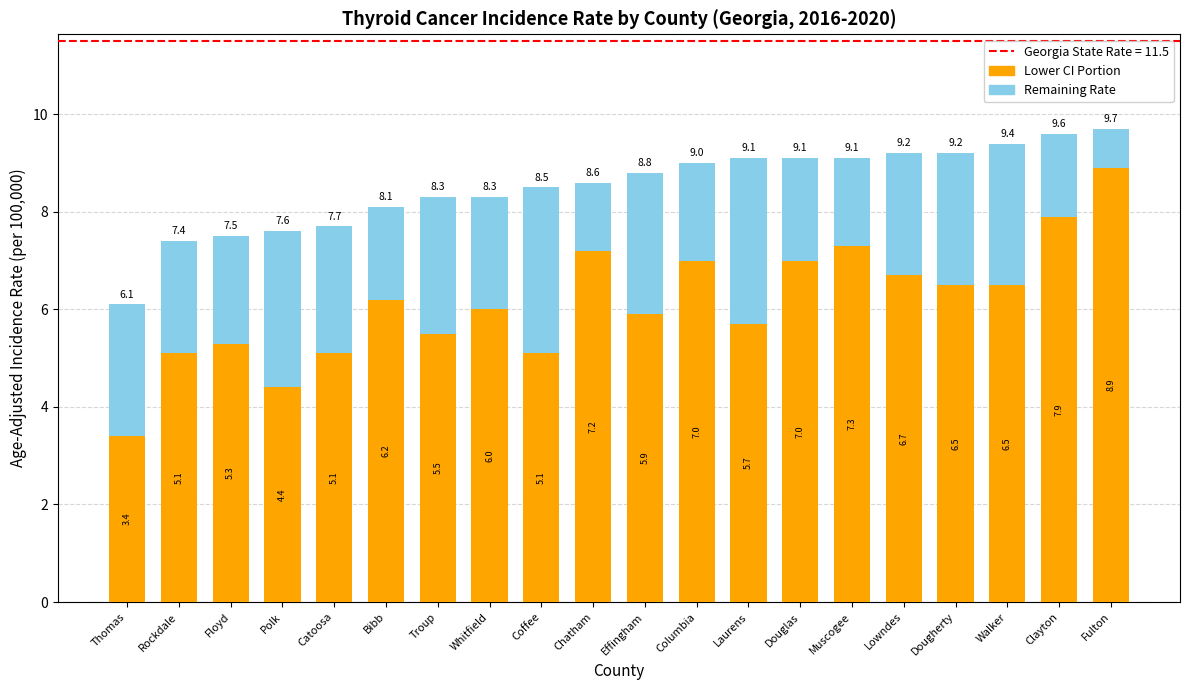

At which label is Lower CI Portion closest to 6?

Whitfield